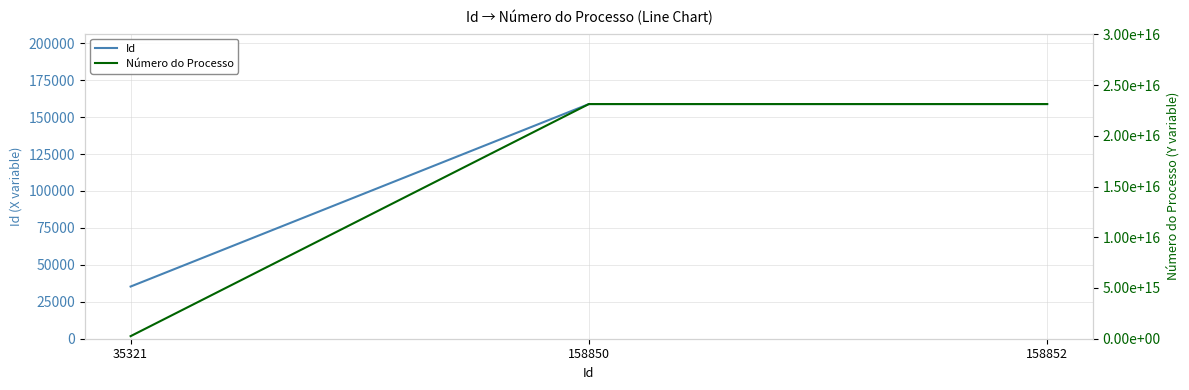

Is this an area chart (filled region under the line)?

No